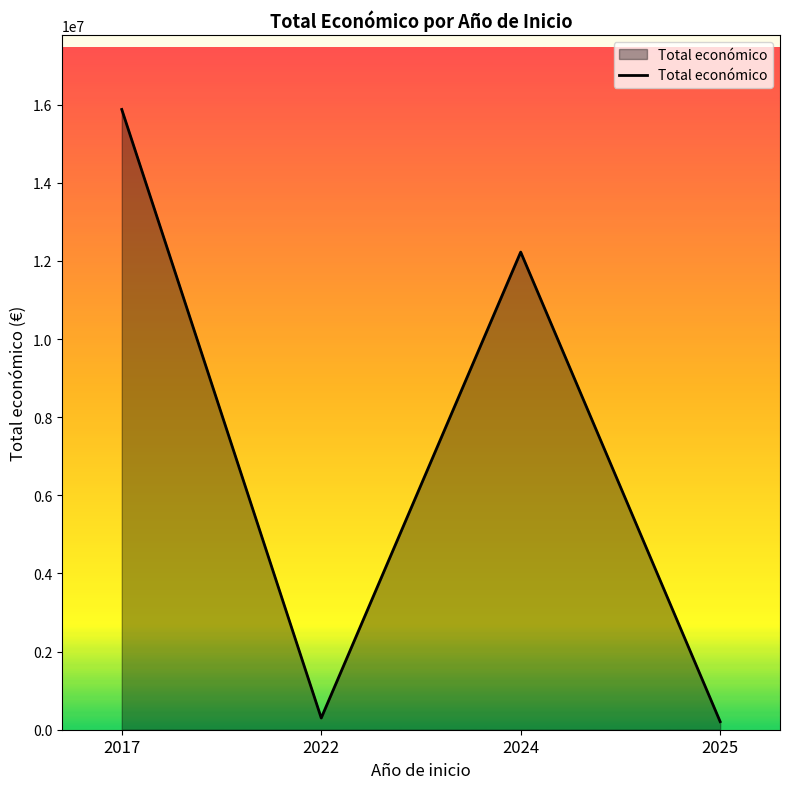

Approximately how many times larger is the value at 2024 compared to 2017?

0.8